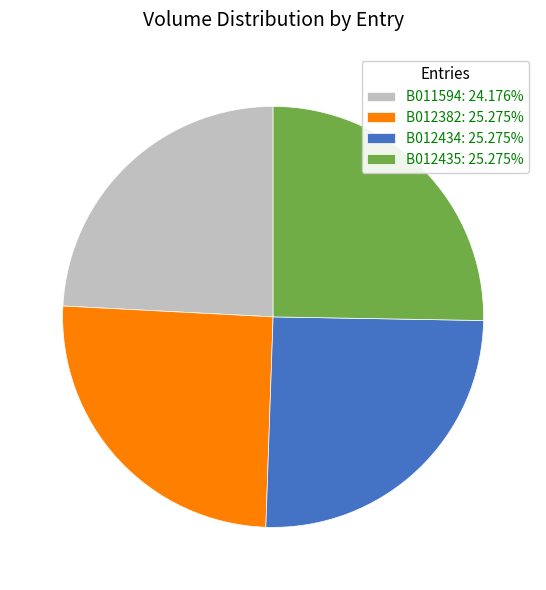

The B012435 slice represents 25% of the pie. True or false?

True